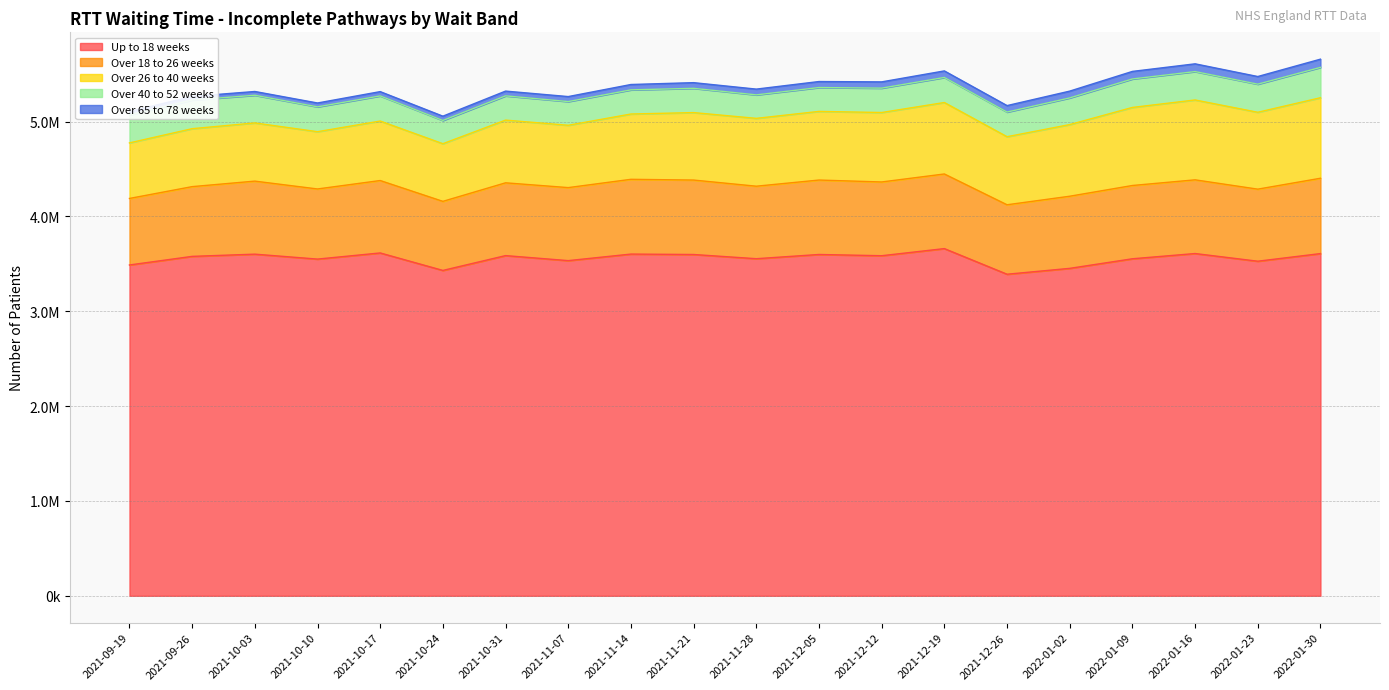

Does the chart have visible grid lines?

Yes